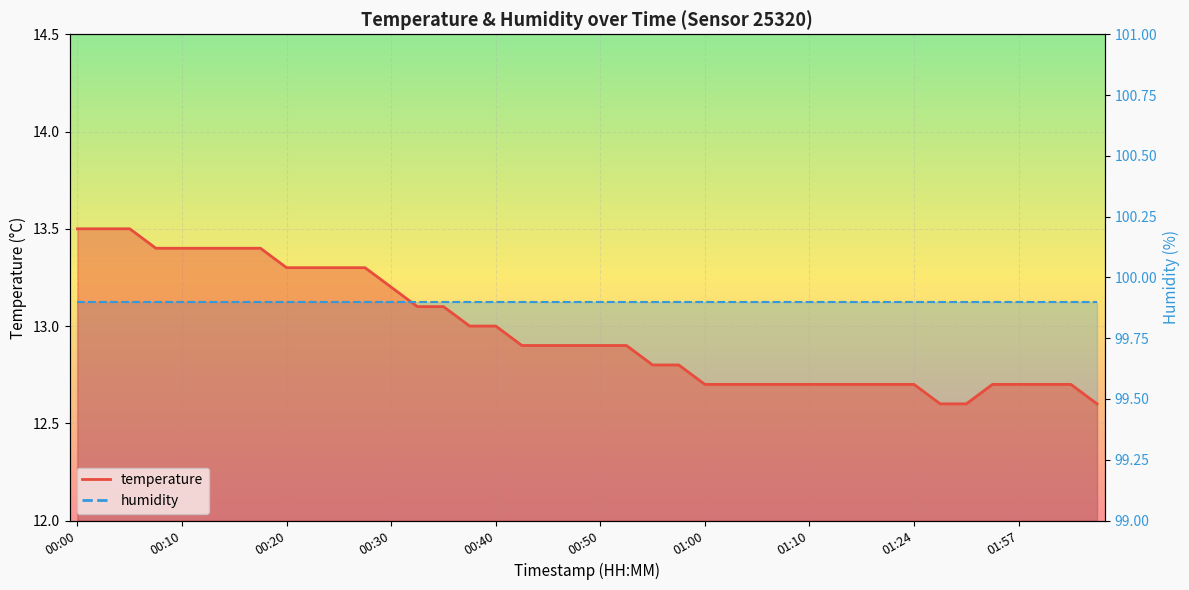

The value at 00:15 is 20.0. True or false?

False